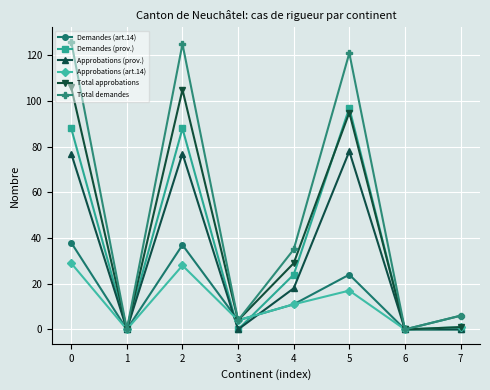

What are all the series names shown in the legend?

Demandes (art.14), Demandes (prov.), Approbations (prov.), Approbations (art.14), Total approbations, Total demandes